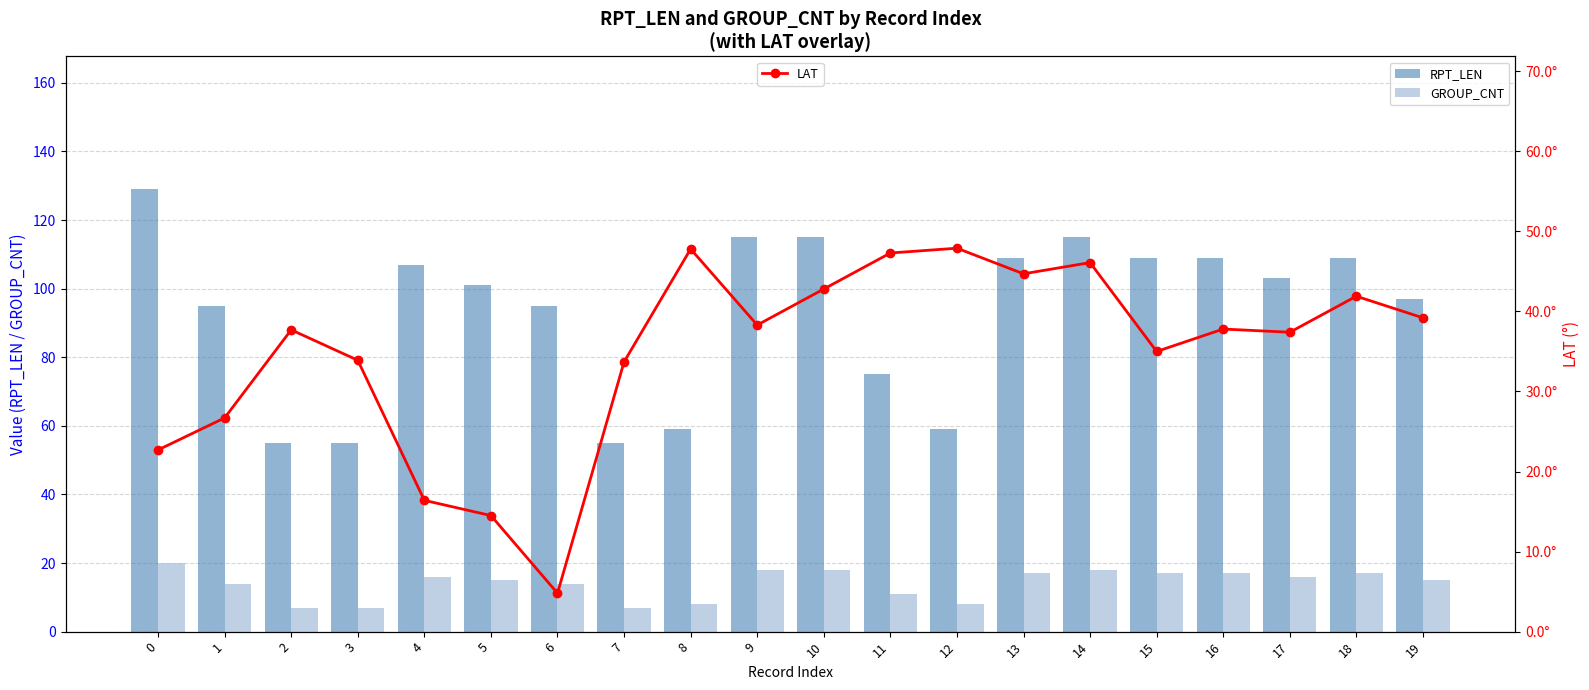

Between 14 and 18, which series saw the biggest shift?

RPT_LEN